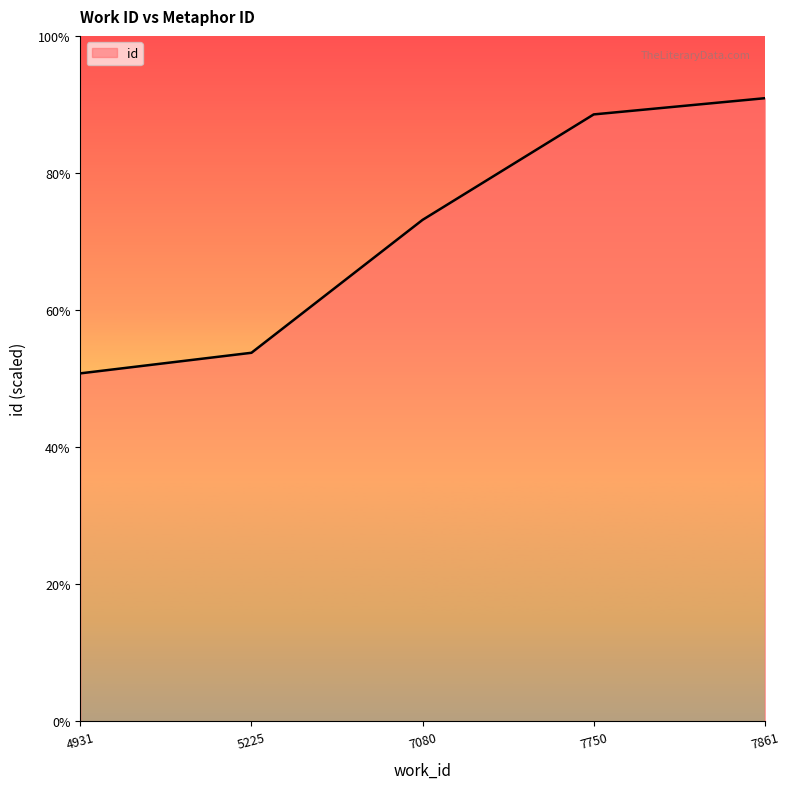

Reading left to right, extract all data points from this chart.

13271	14056	19125	23146	23764